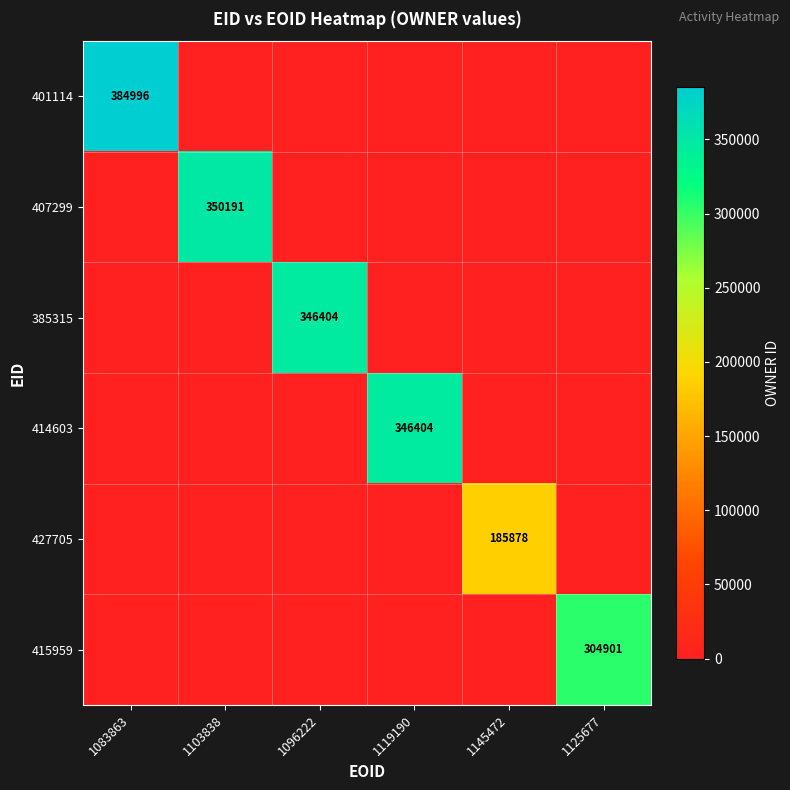

True or false: 415959 has a value of 304901 at 1125677.

True